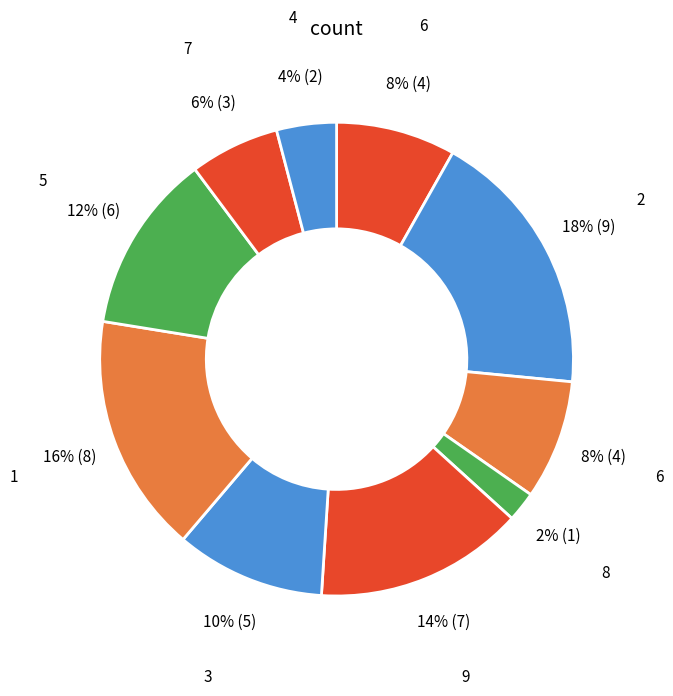

Count the number of slices in the pie.

10